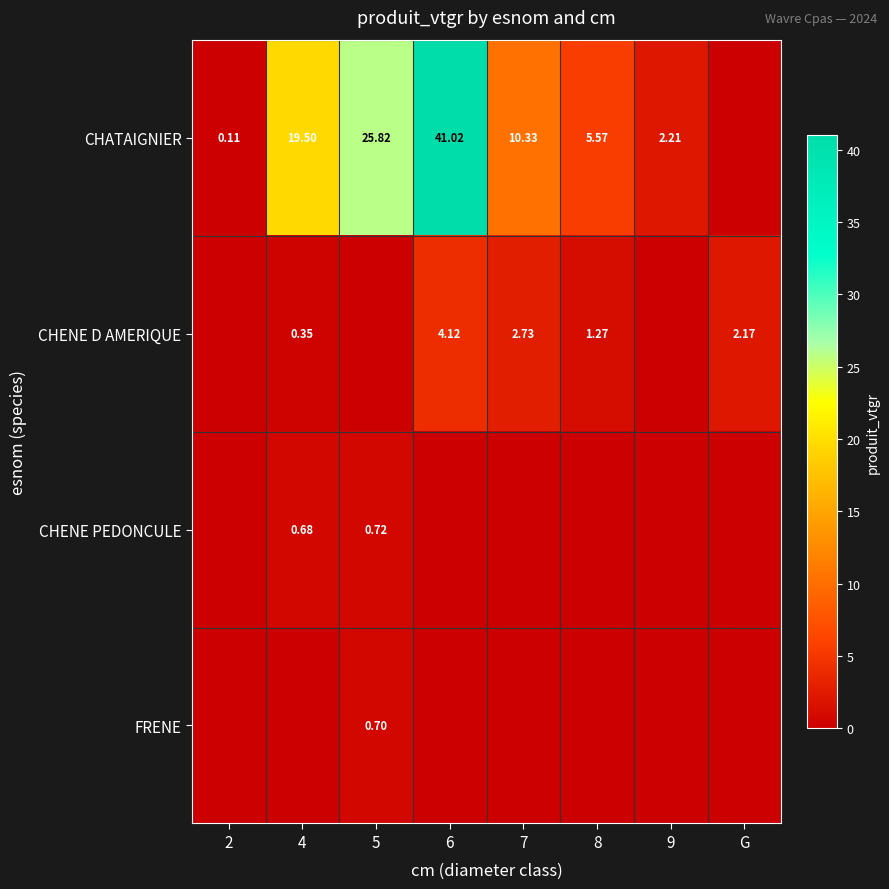

Which category has the lowest value across all series?

G